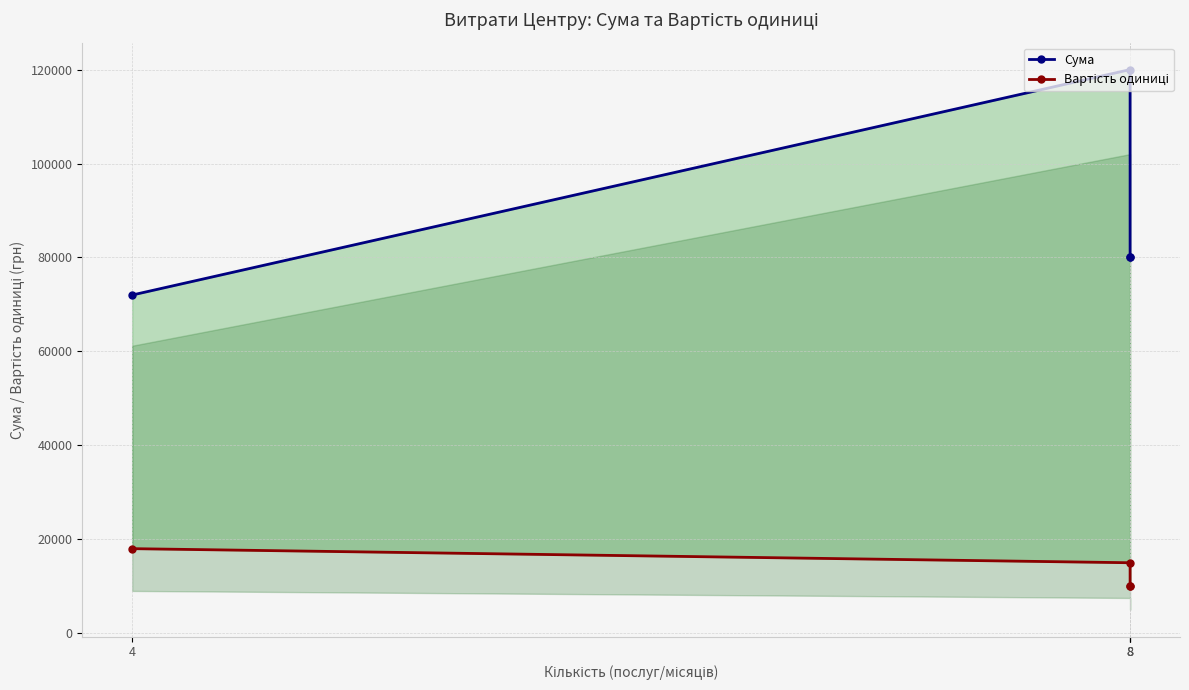

What is the total value across all series at 8?

135000